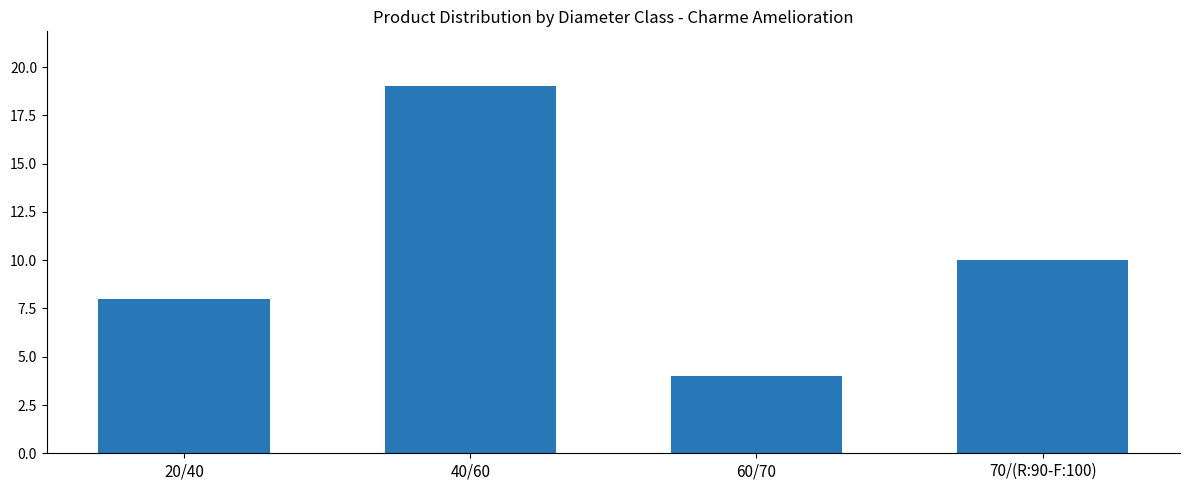

Rank the categories by value from highest to lowest.

40/60, 70/(R:90-F:100), 20/40, 60/70